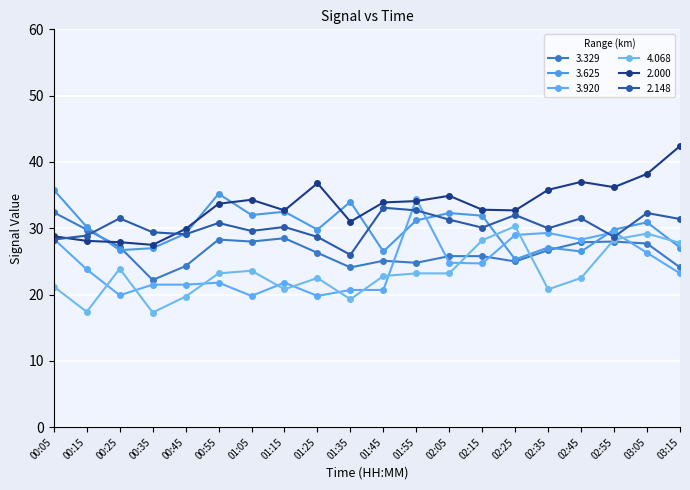

At which label does 2.000 first exceed 33?

00:55